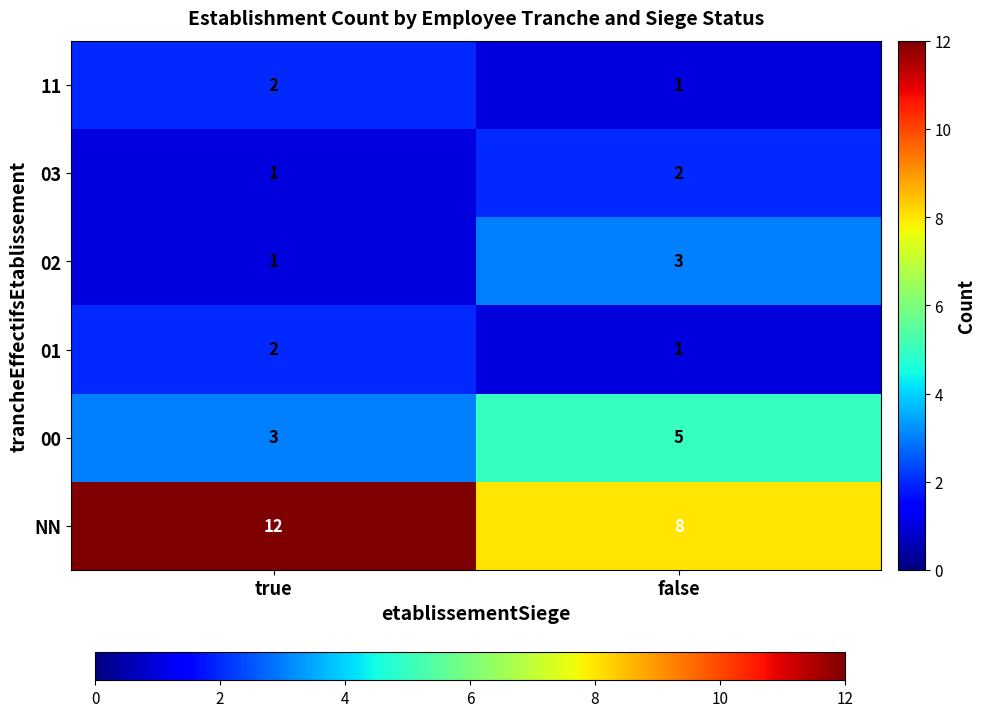

What is the total value across all series at false?

20